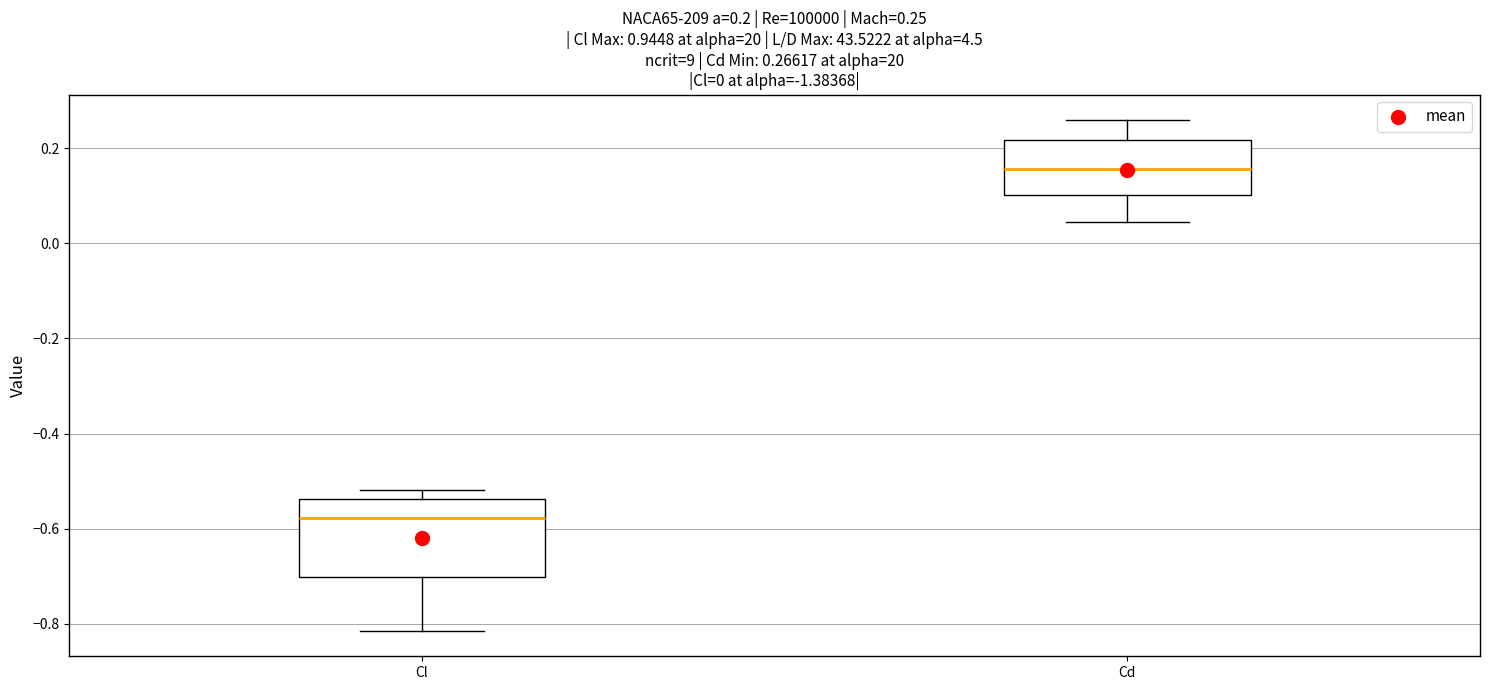

Which box is the tallest, from its lower edge to its upper edge?

Cl